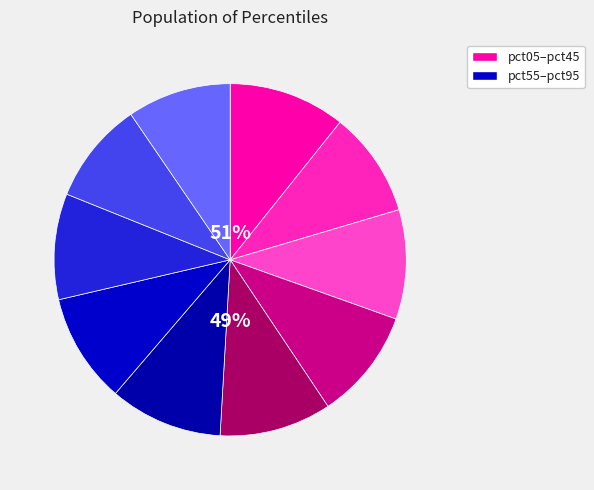

Does pct55 account for over 50% of the chart?

No